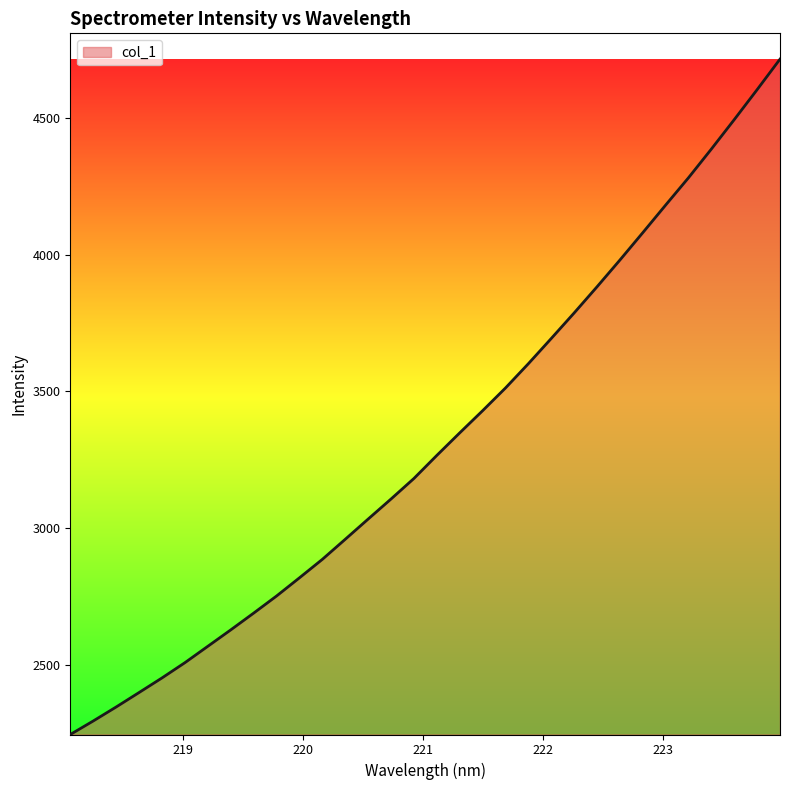

What is the difference between the maximum and minimum values?

2468.0